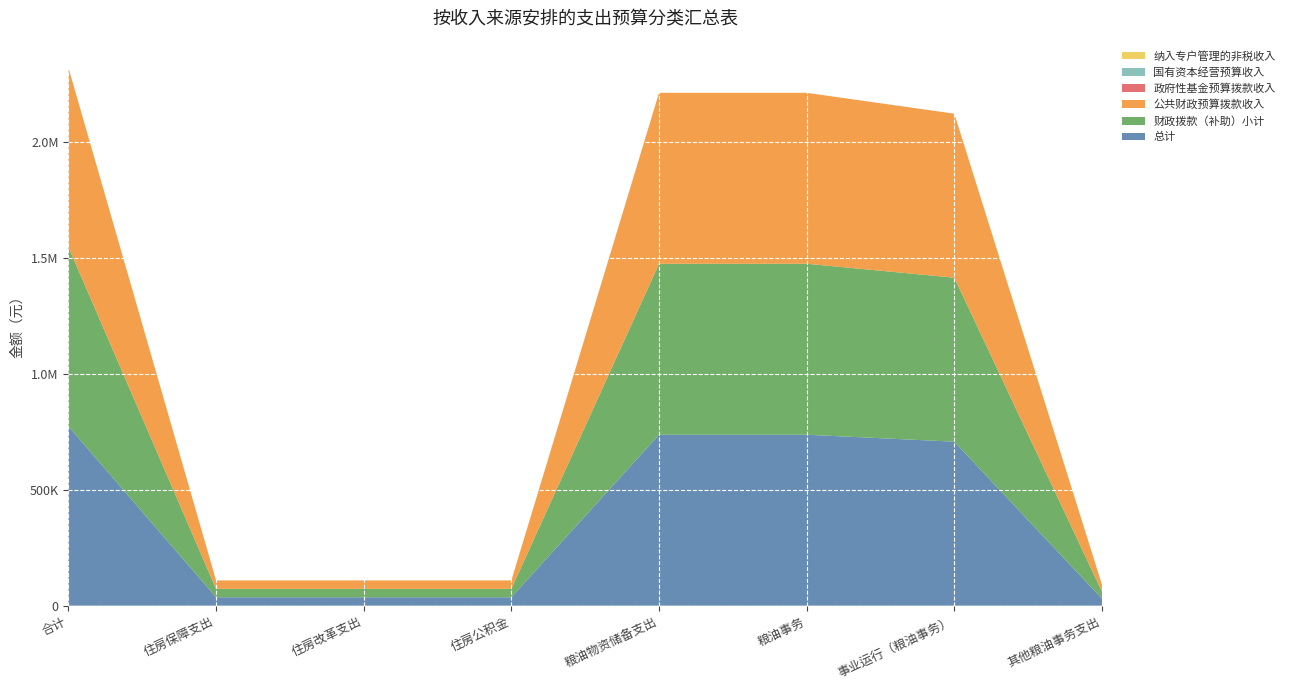

Reading left to right, transcribe all the data shown in this chart.

总计: 773352.4	36280.8	36280.8	36280.8	737071.6	737071.6	707071.6	30000.0
财政拨款（补助）小计: 773352.4	36280.8	36280.8	36280.8	737071.6	737071.6	707071.6	30000.0
公共财政预算拨款收入: 773352.4	36280.8	36280.8	36280.8	737071.6	737071.6	707071.6	30000.0
政府性基金预算拨款收入: 0.0	0.0	0.0	0.0	0.0	0.0	0.0	0.0
国有资本经营预算收入: 0.0	0.0	0.0	0.0	0.0	0.0	0.0	0.0
纳入专户管理的非税收入: 0.0	0.0	0.0	0.0	0.0	0.0	0.0	0.0